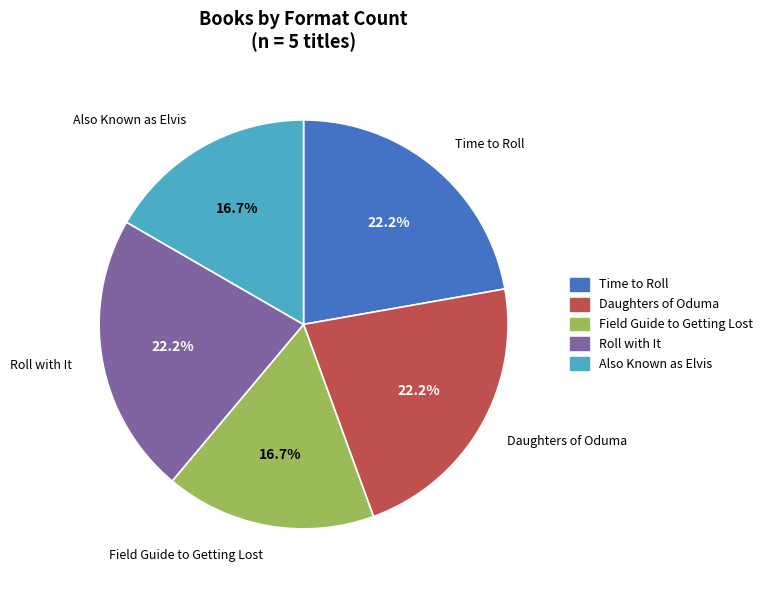

How much of the chart is everything except Daughters of Oduma?

77.8%